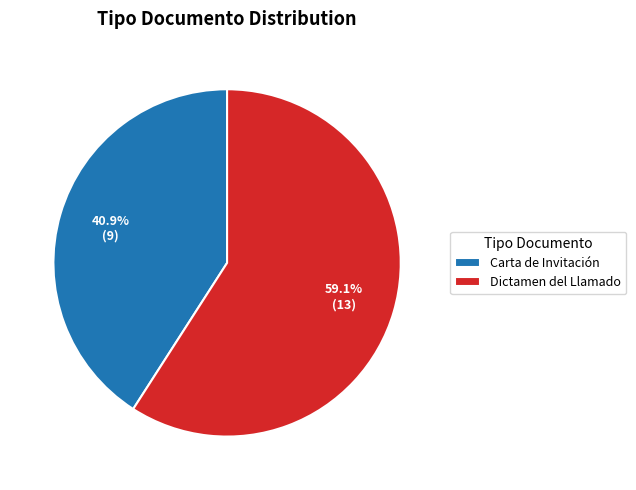

Which category has the biggest portion of the pie?

Dictamen del Llamado